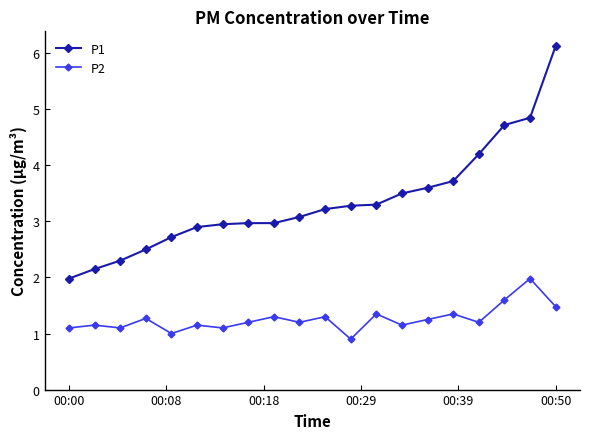

In P2, how many points are higher than both neighbors (excluding endpoints)?

8